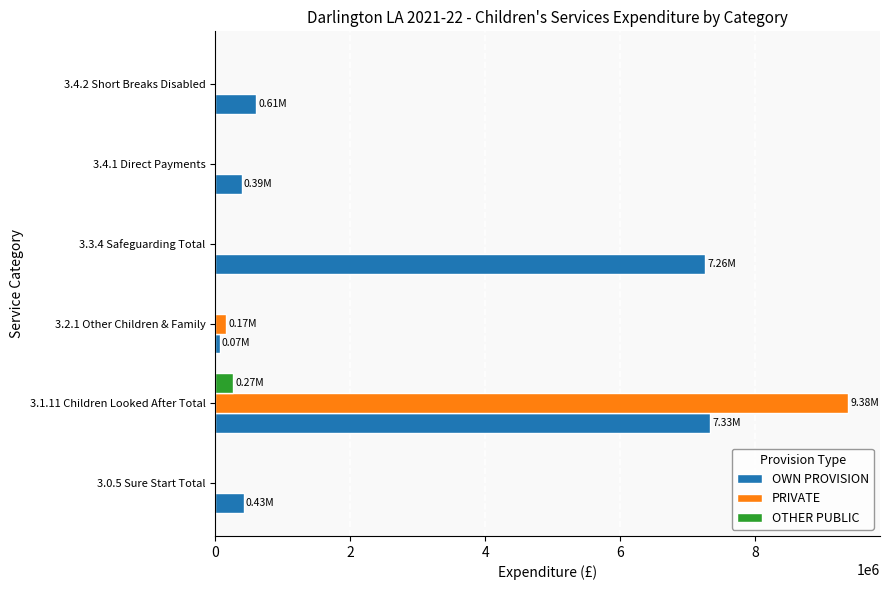

Which series has the largest total across all categories?

OWN PROVISION